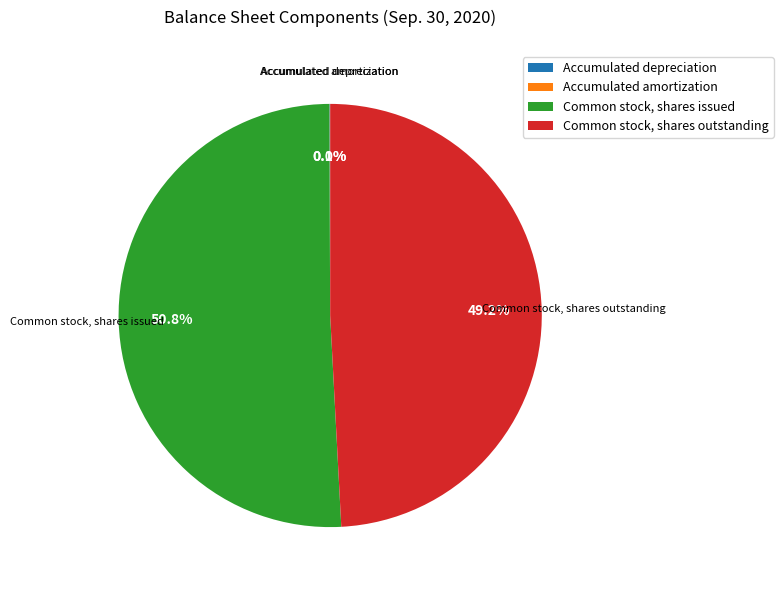

Approximately how many times larger is the value at Common stock, shares outstanding compared to Common stock, shares issued?

1.0